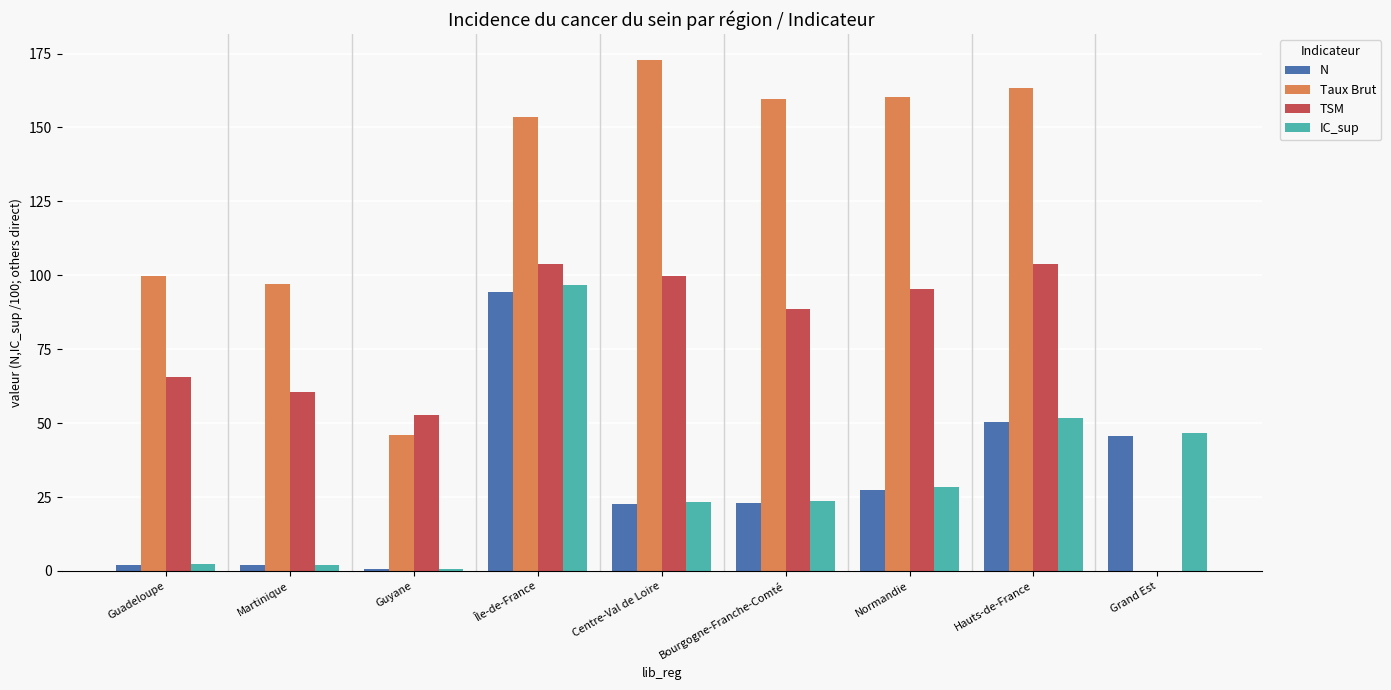

Is the value of TSM at Centre-Val de Loire greater than the value of Taux Brut at Normandie?

No